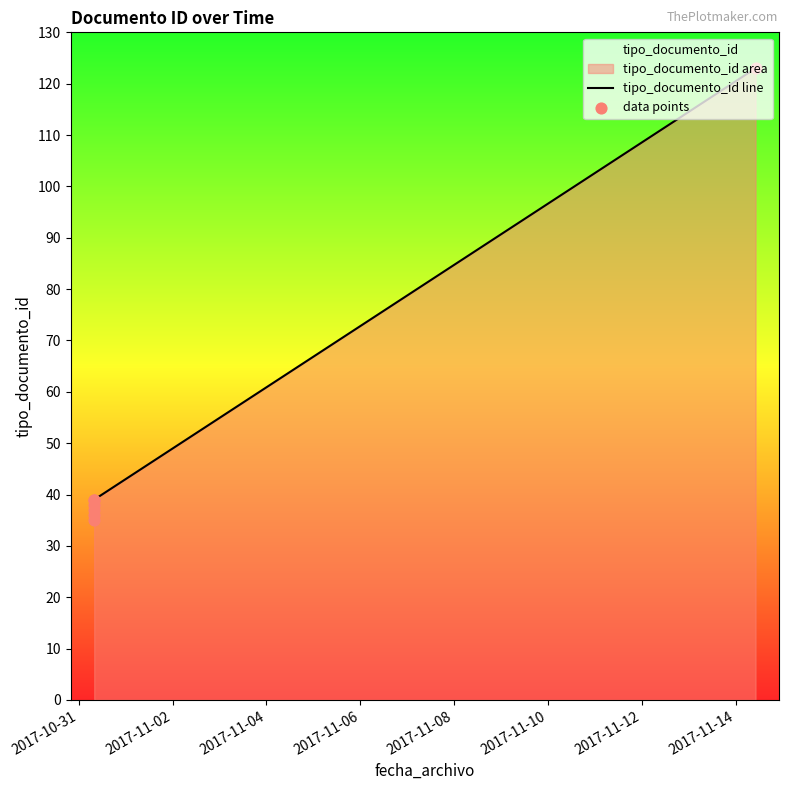

Which series has the widest spread of Y values?

tipo_documento_id line